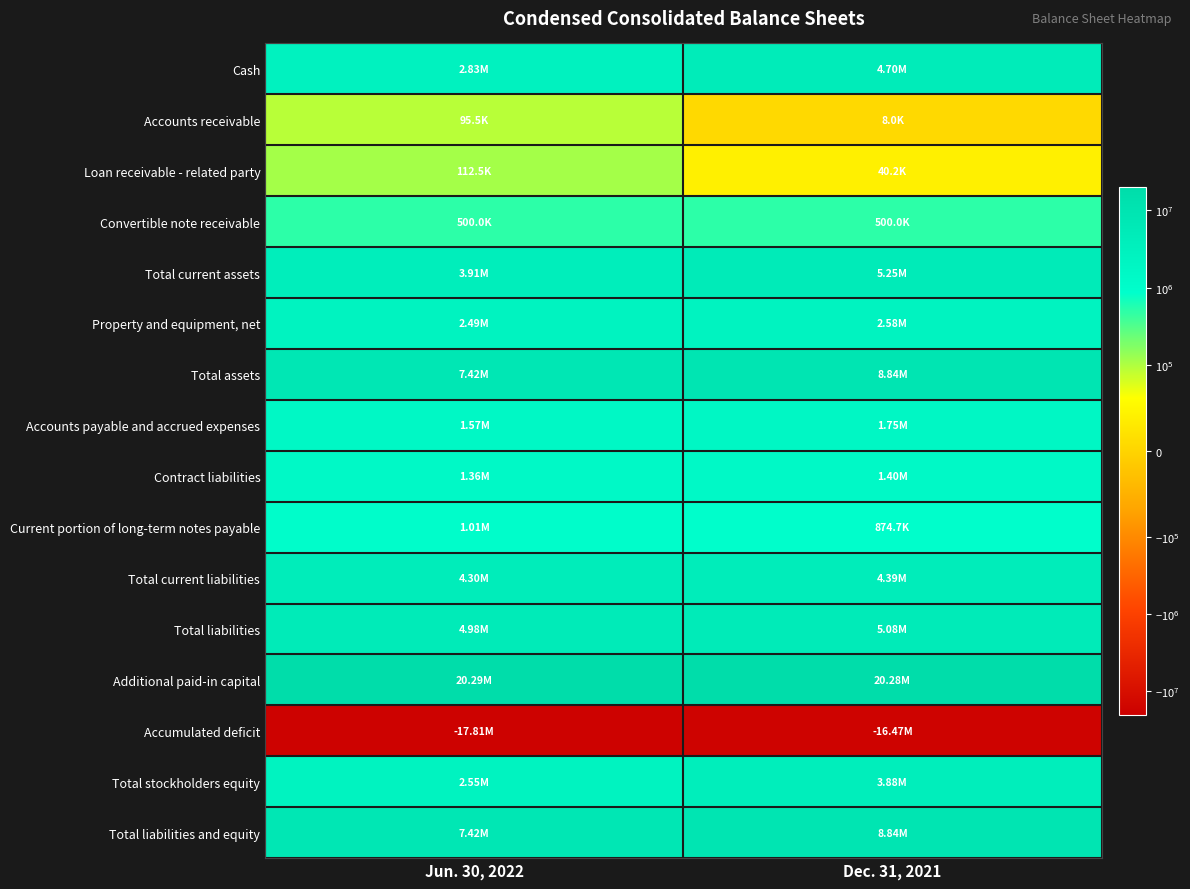

Which series changed the most between Jun. 30, 2022 and Dec. 31, 2021?

Cash